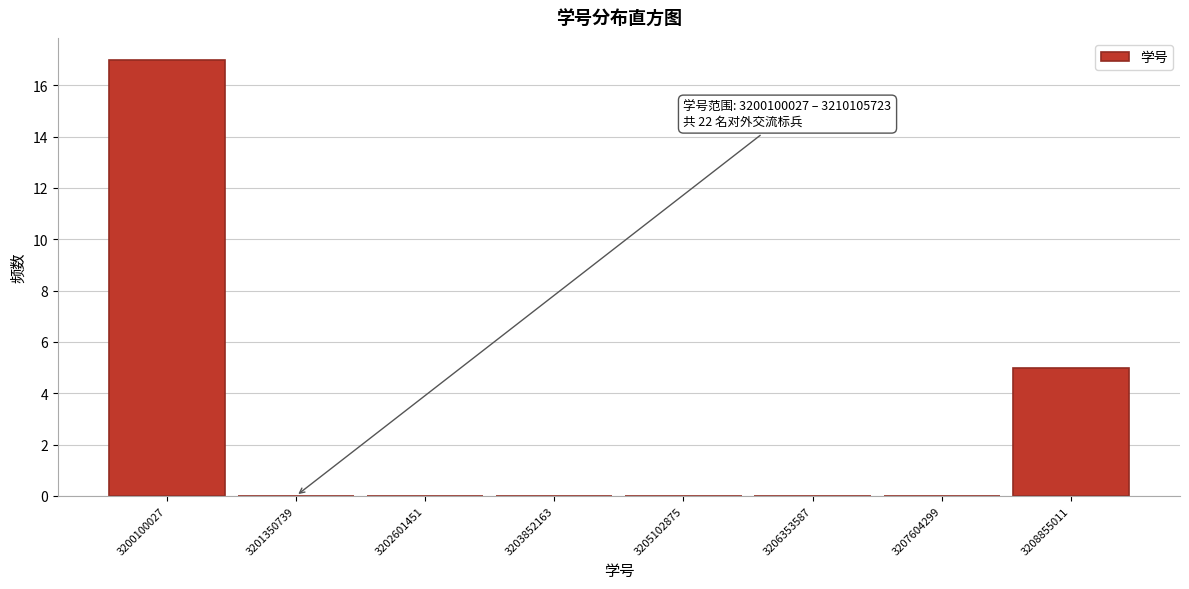

Reading left to right, list all the values displayed in this chart.

3200100027=17	3201350739=0	3202601451=0	3203852163=0	3205102875=0	3206353587=0	3207604299=0	3208855011=5